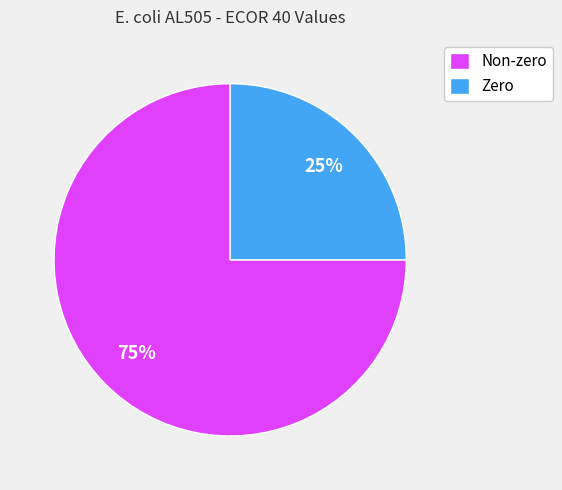

To the nearest percent, what is the difference between the largest and smallest slice percentages?

50%